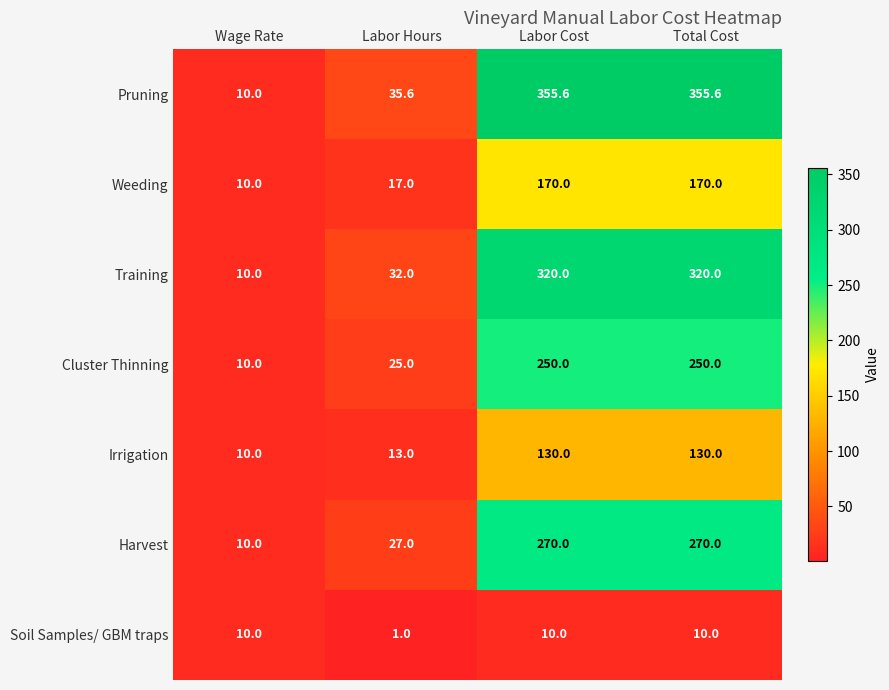

Reading right to left, what are all the values shown in this chart?

Pruning: Total Cost=355.6	Labor Cost=355.6	Labor Hours=35.6	Wage Rate=10.0
Weeding: Total Cost=170.0	Labor Cost=170.0	Labor Hours=17.0	Wage Rate=10.0
Training: Total Cost=320.0	Labor Cost=320.0	Labor Hours=32.0	Wage Rate=10.0
Cluster Thinning: Total Cost=250.0	Labor Cost=250.0	Labor Hours=25.0	Wage Rate=10.0
Irrigation: Total Cost=130.0	Labor Cost=130.0	Labor Hours=13.0	Wage Rate=10.0
Harvest: Total Cost=270.0	Labor Cost=270.0	Labor Hours=27.0	Wage Rate=10.0
Soil Samples/ GBM traps: Total Cost=10.0	Labor Cost=10.0	Labor Hours=1.0	Wage Rate=10.0